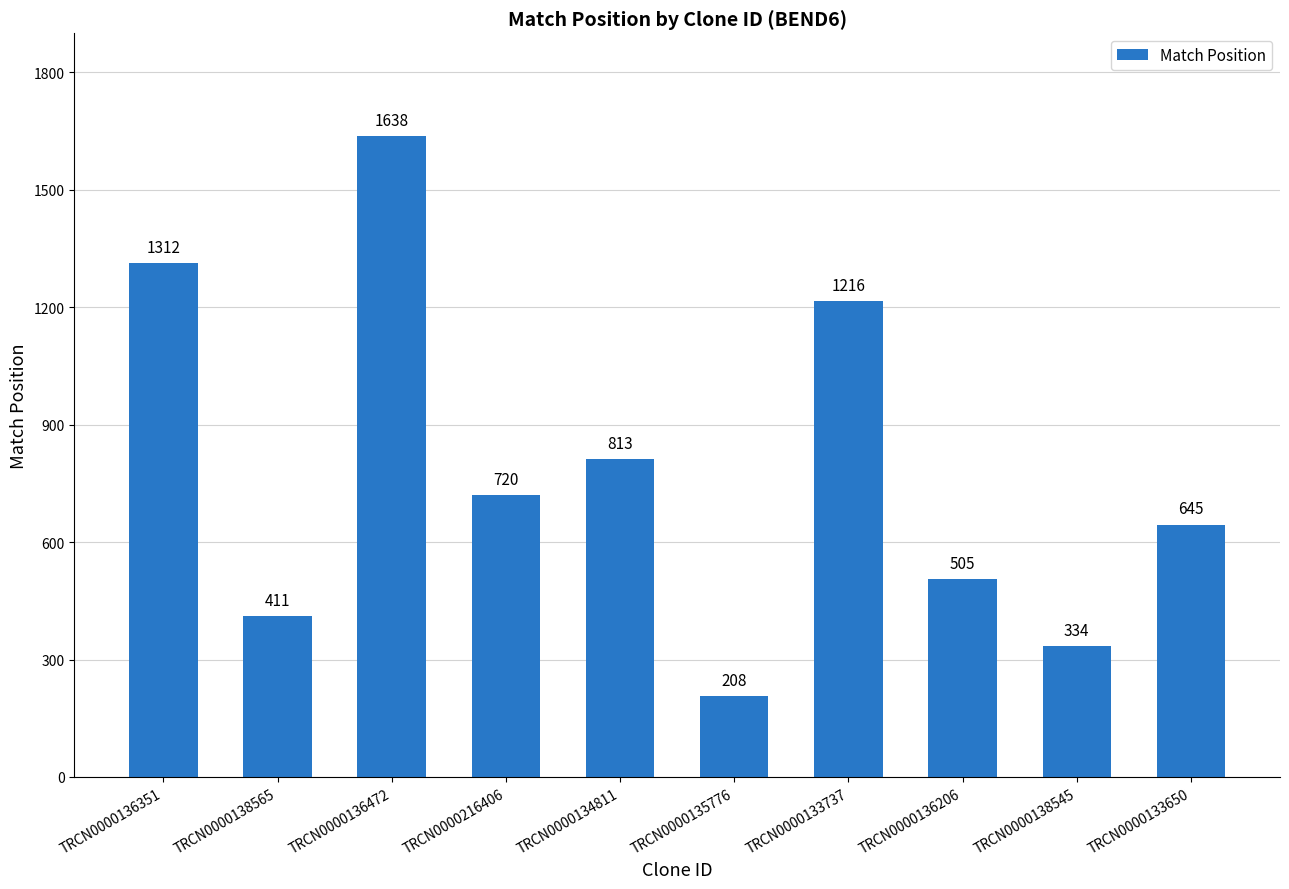

What is the difference between the maximum and minimum values?

1430